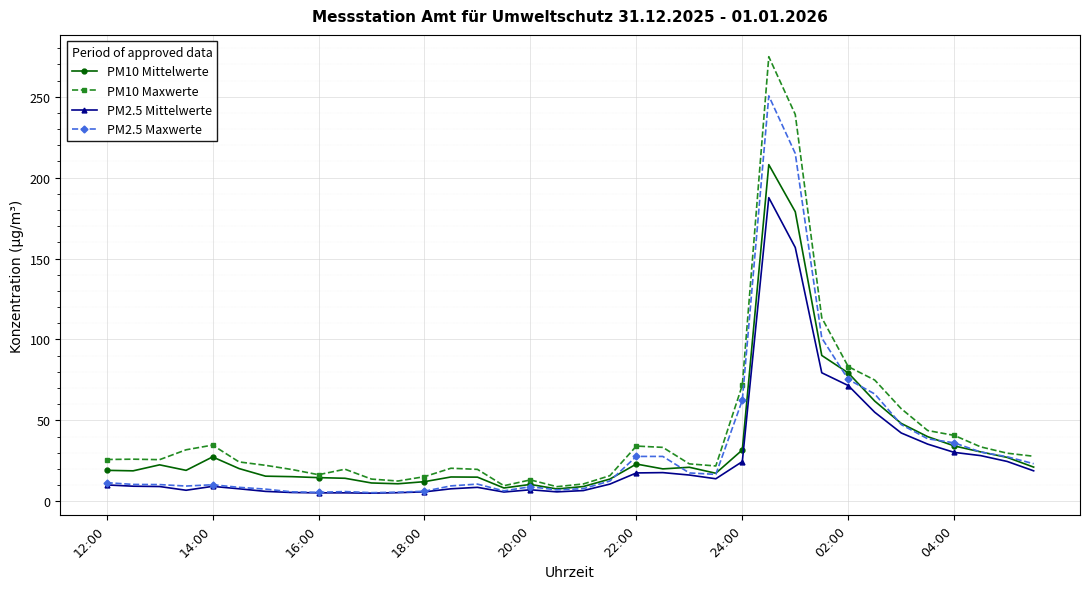

Which series has the largest range (max minus min)?

PM10 Maxwerte